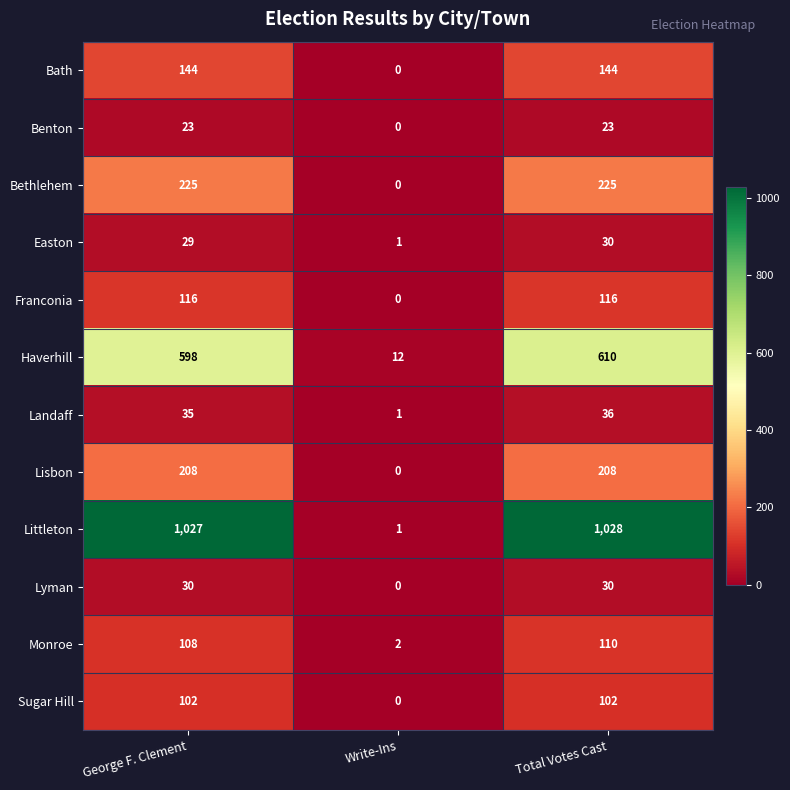

What is the average value of the Lisbon series?

139